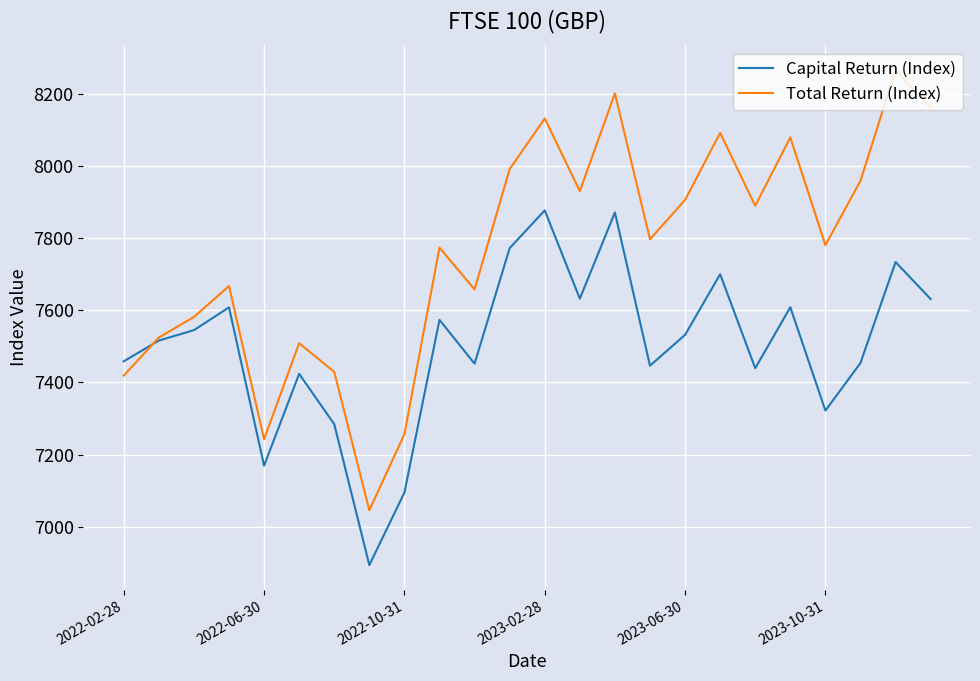

Rank the series by their average value, from highest to lowest.

Total Return (Index), Capital Return (Index)